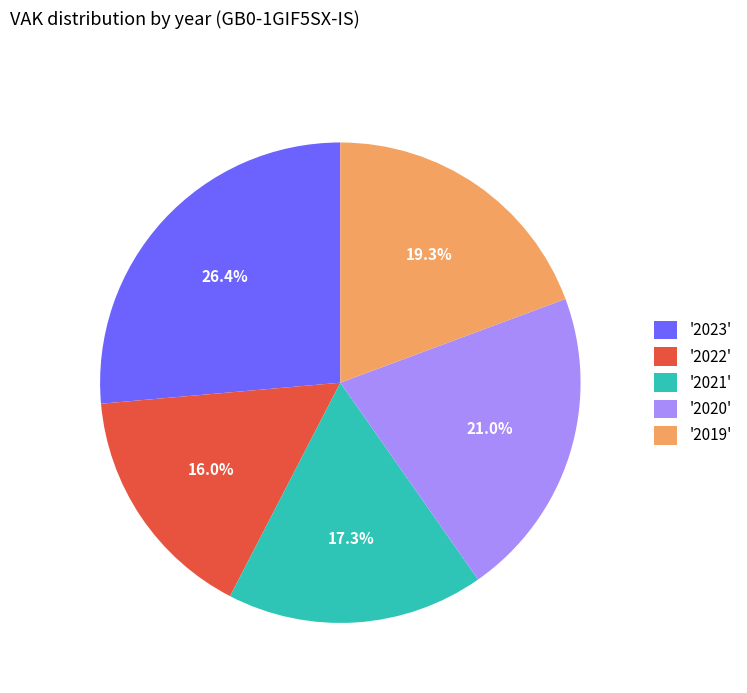

How many segments does this pie chart have?

5